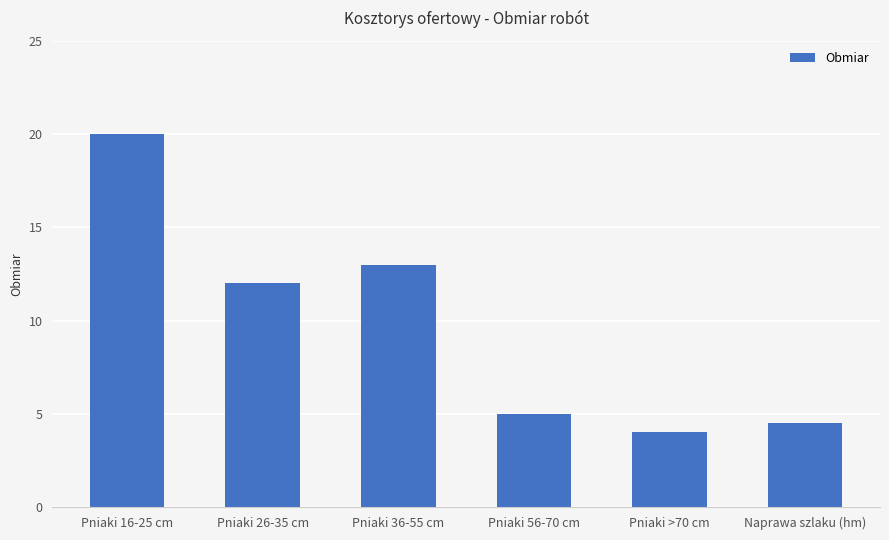

The value at Pniaki 56-70 cm is 2.5. True or false?

False